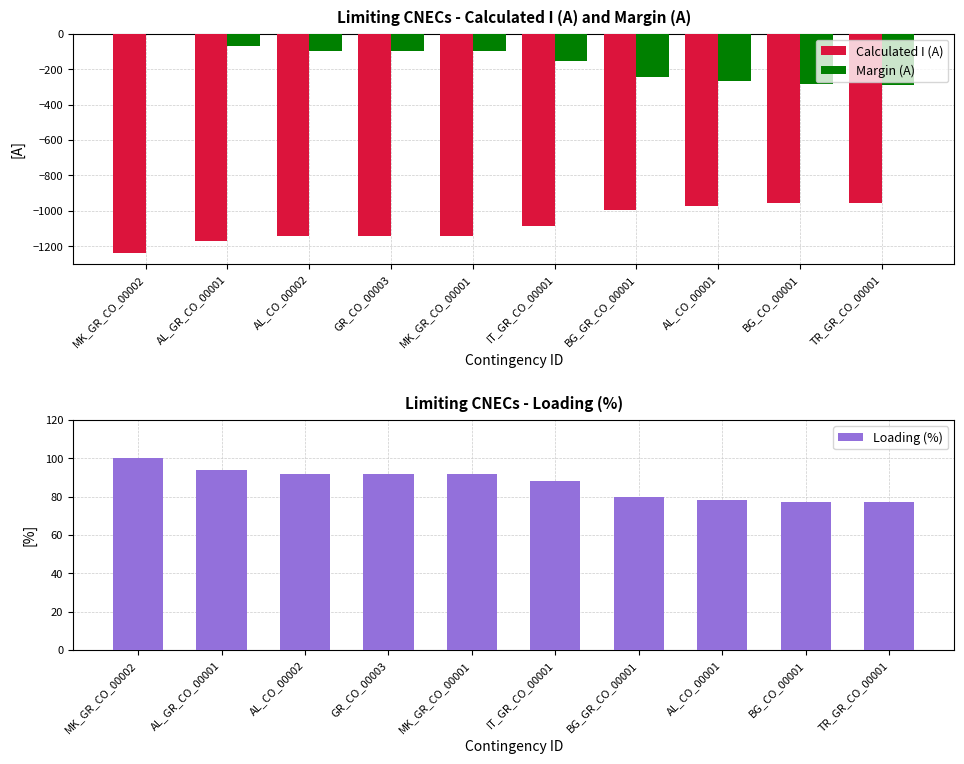

Where is Calculated I (A) nearest to the value -1095?

IT_GR_CO_00001